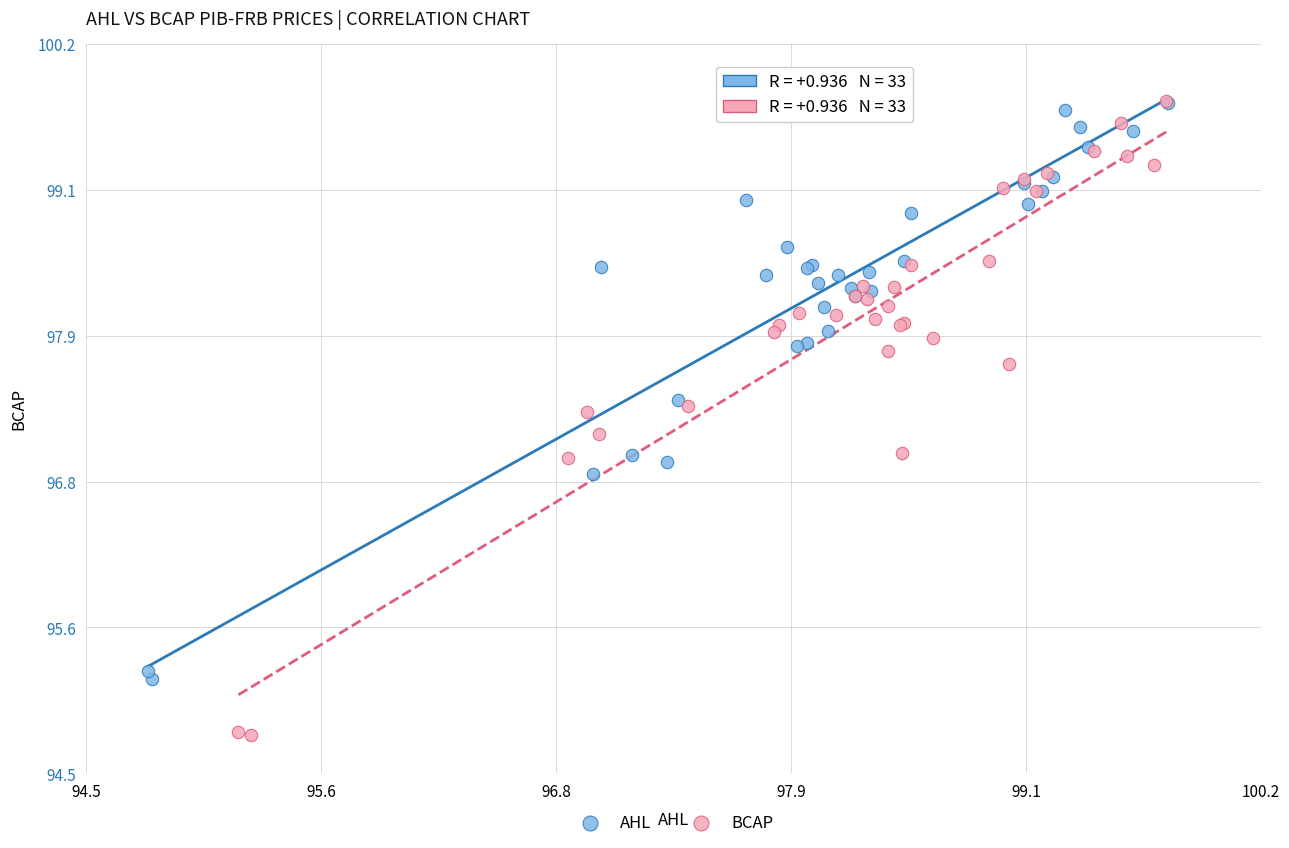

Which series reaches the minimum Y coordinate?

BCAP